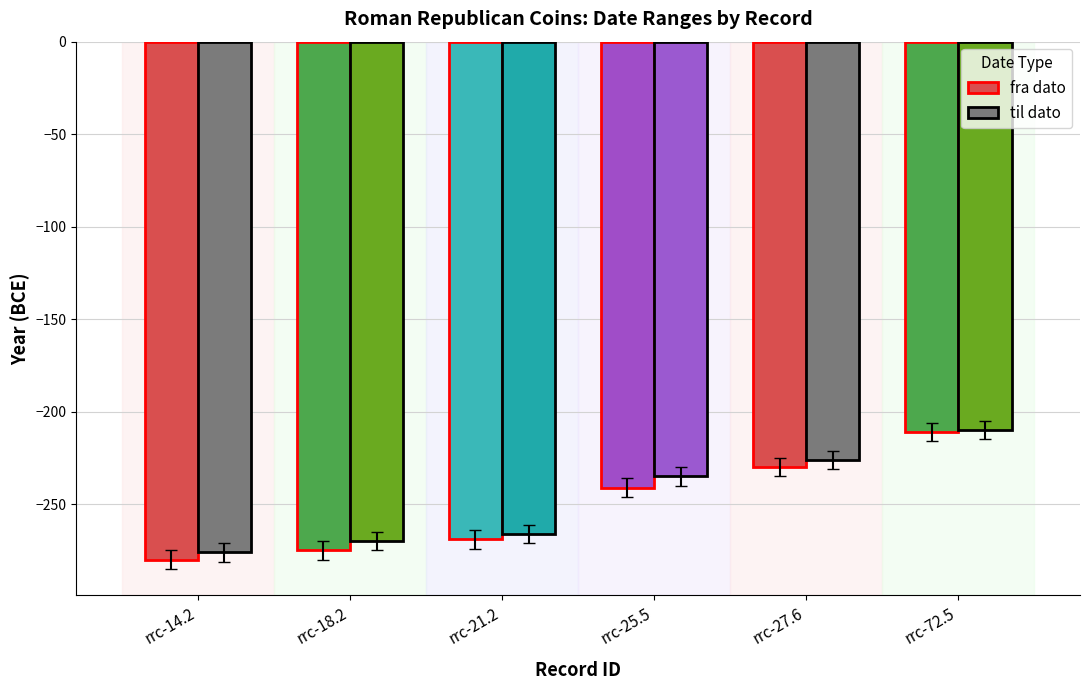

What is the label of the 1st bar from the left?

rrc-14.2